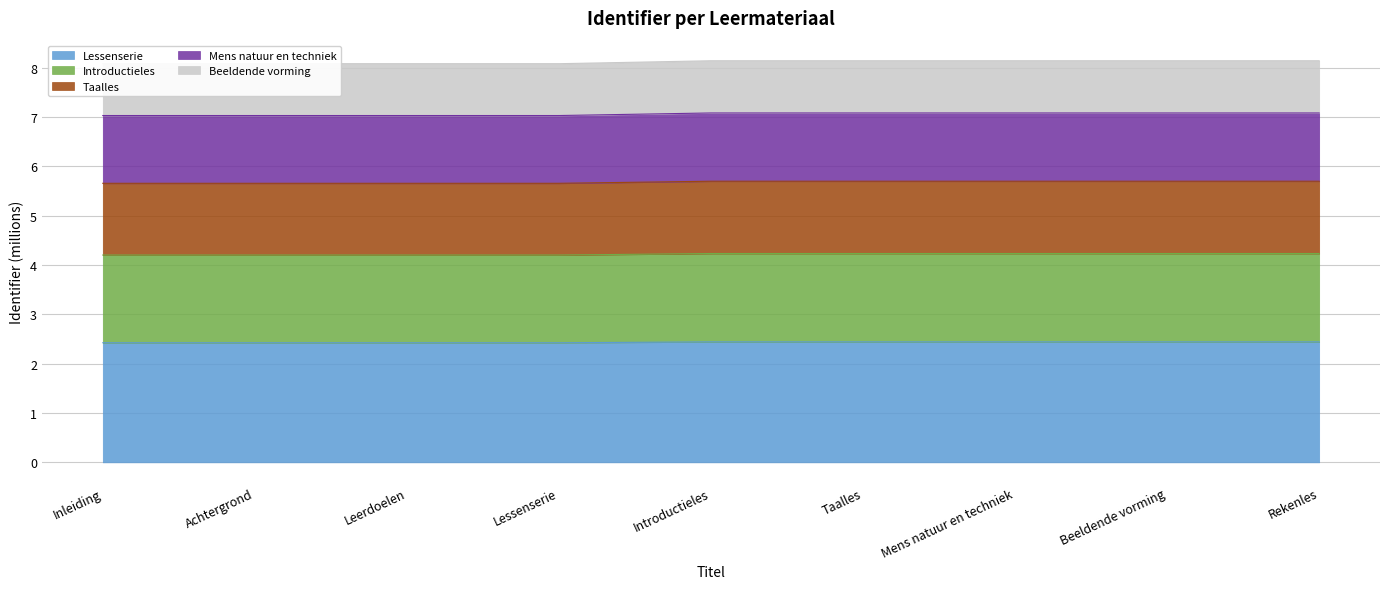

What is the value of the 2nd point from the left?

2.4